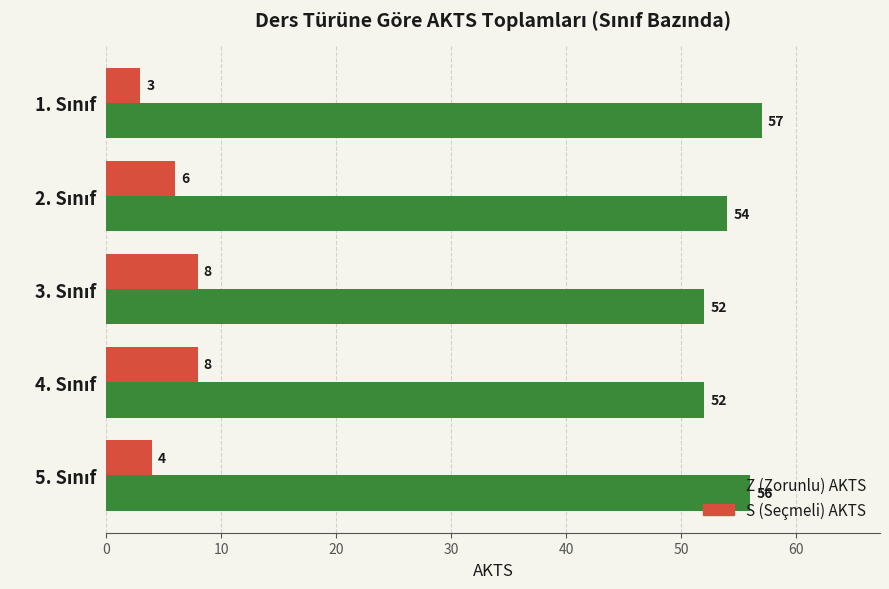

What is the greatest value displayed?

57